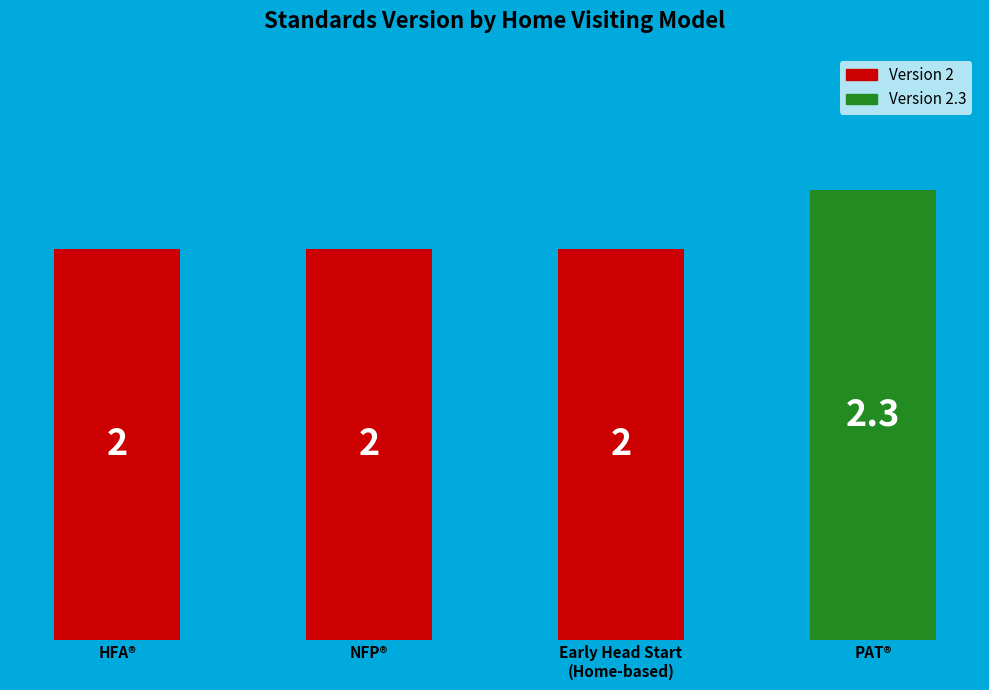

How many values are between 2 and 3?

4